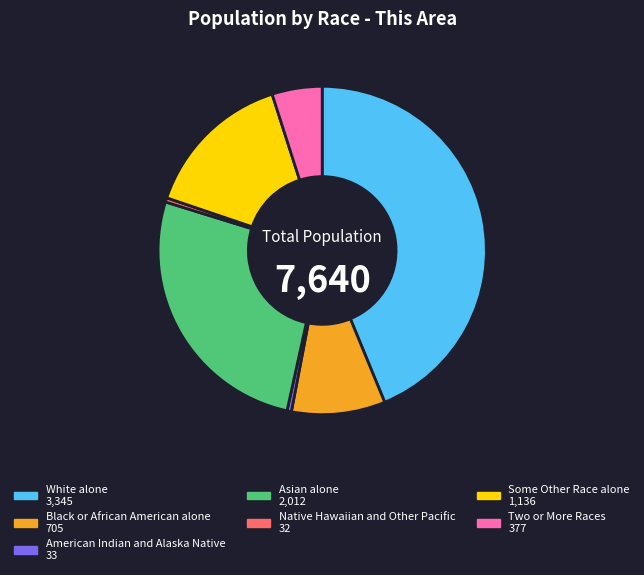

Which has a higher value, White alone or Asian alone?

White alone